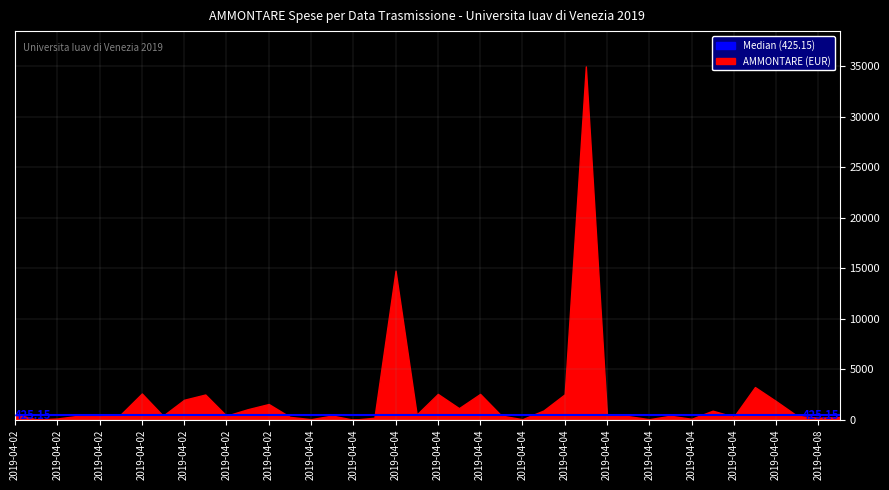

How many data points does each series have?

40